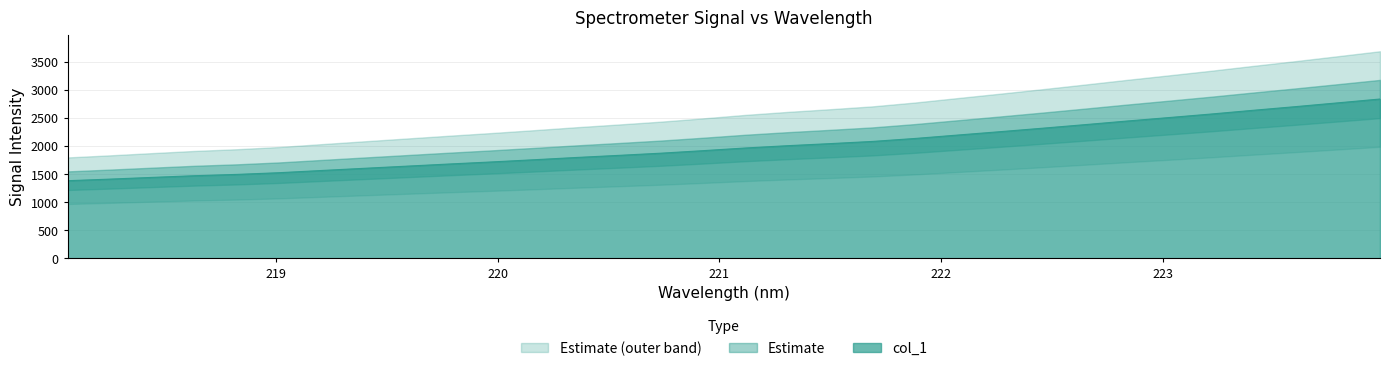

What is the sum of all values?

63962.6